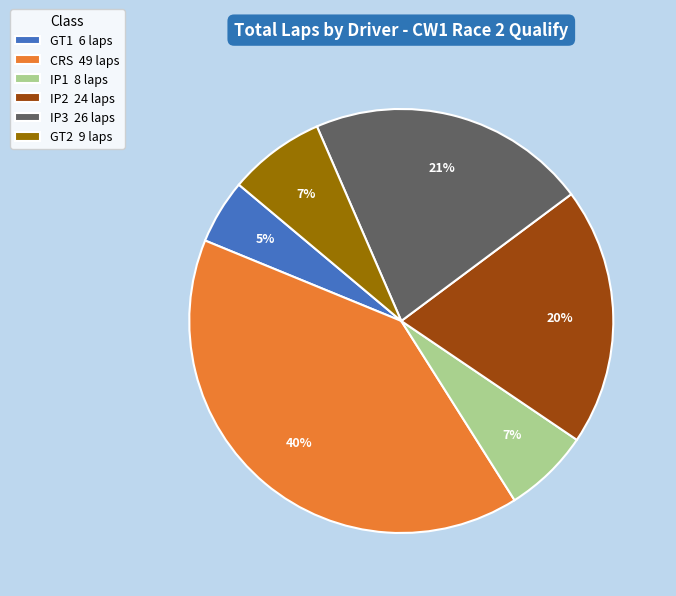

How many segments does this pie chart have?

6